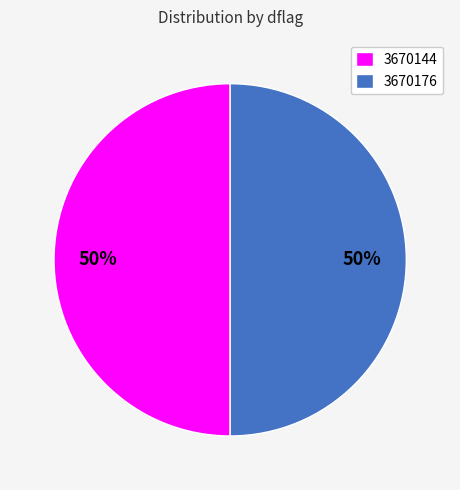

To the nearest percent, what percentage of the pie is 3670176?

50%